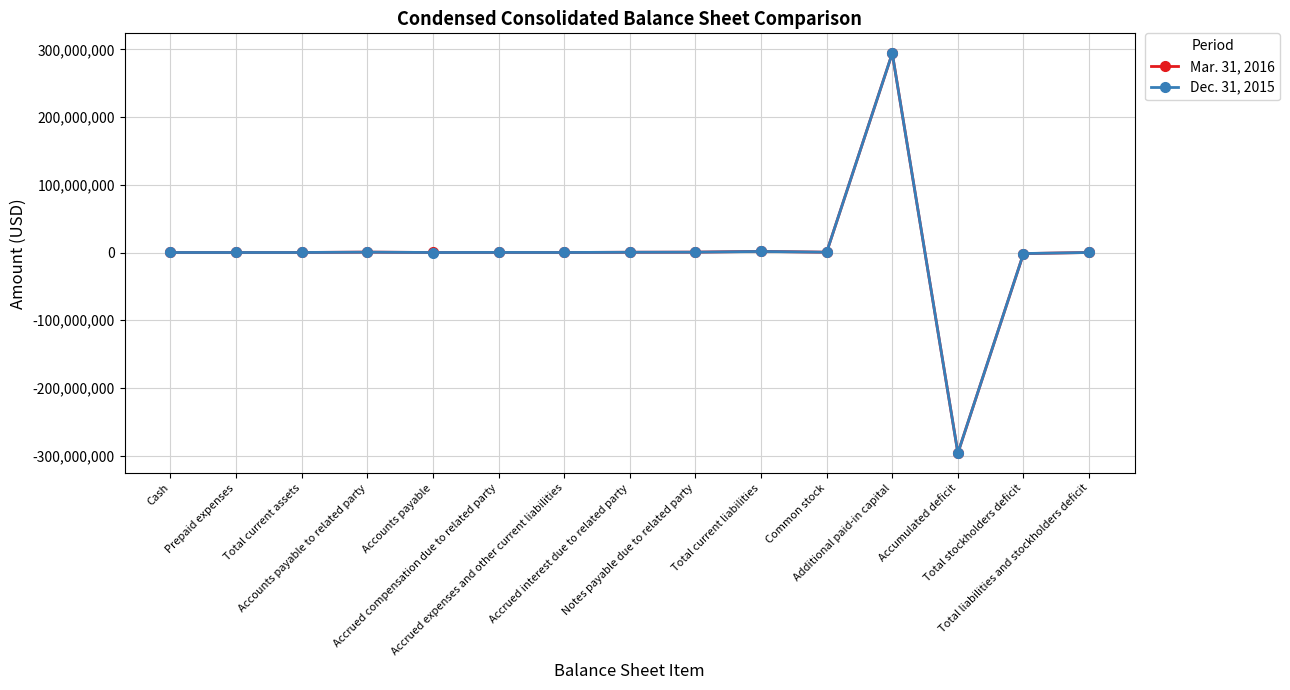

True or false: Dec. 31, 2015 has more than 1 interior local peaks.

True